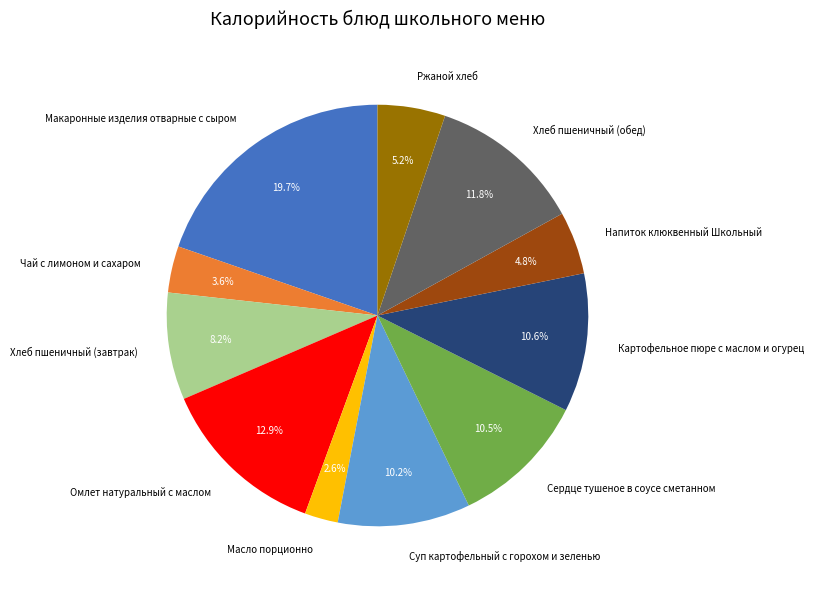

What percentage do Напиток клюквенный Школьный and Хлеб пшеничный (завтрак) together represent?

13.0%